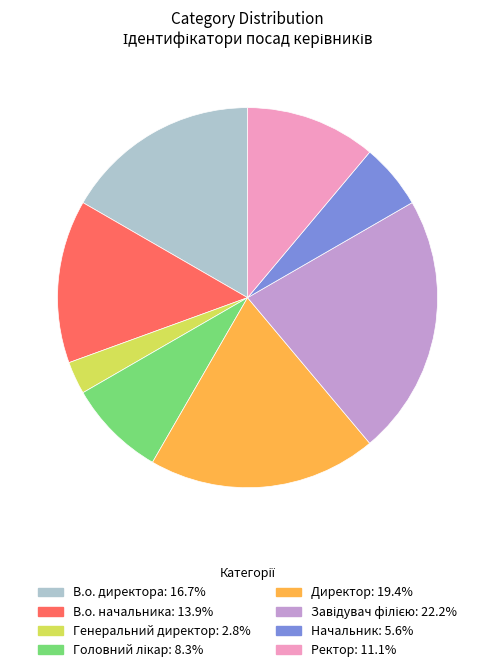

Is it true that Директор is 19% of the pie?

True